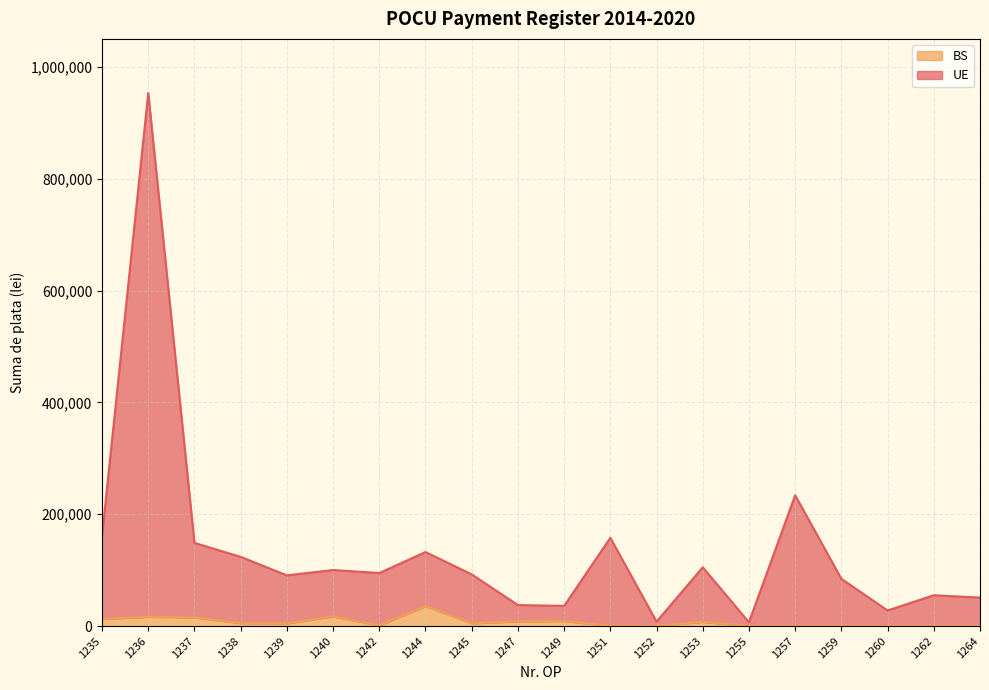

Reading left to right, what are all the values shown in this chart?

UE: 161112.0	953103.3	148706.7	123745.5	90659.9	100207.5	94815.5	132352.5	92392.3	37601.9	35986.7	157805.2	7859.4	105128.8	6751.1	233872.0	84463.8	27839.2	55116.7	50927.7
BS: 12689.5	16521.9	15437.5	5148.1	4764.6	17237.7	1191.4	35768.6	4912.8	8429.4	8987.3	261.6	410.8	7448.5	0.0	0.0	0.0	0.0	0.0	0.0